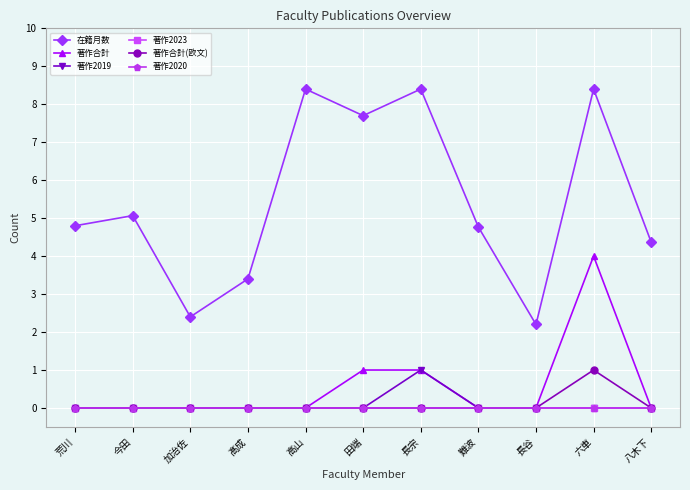

Does the chart have visible grid lines?

Yes